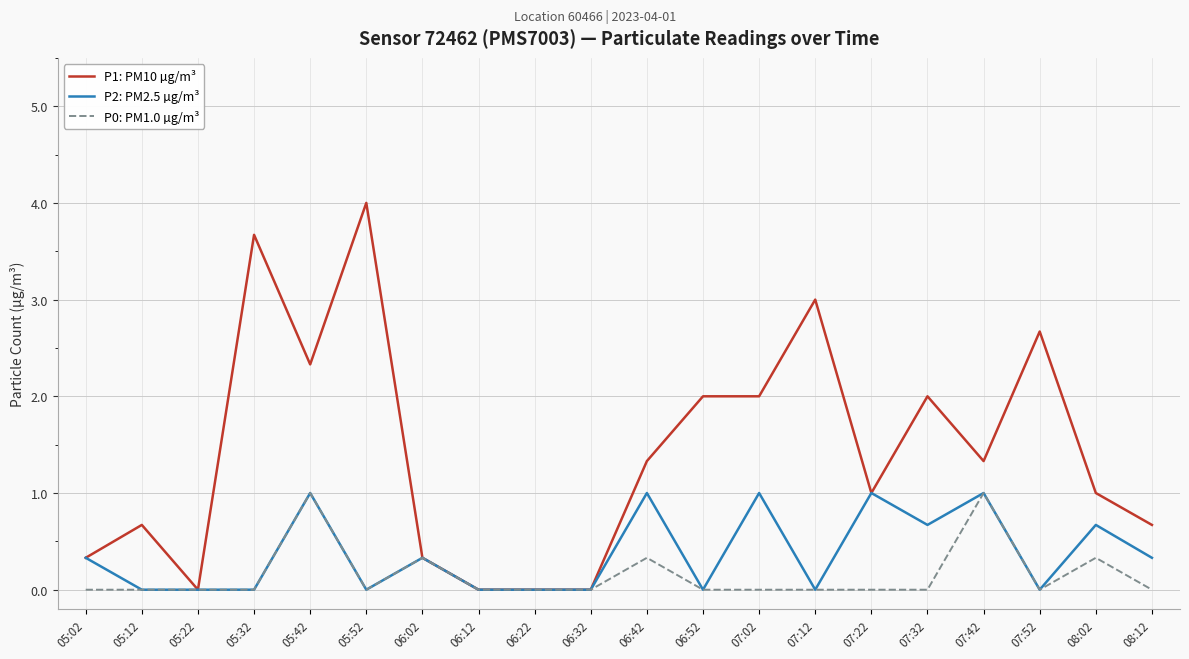

What is the sum of the P0: PM1.0 µg/m³ values at 05:02 and 08:02?

0.3